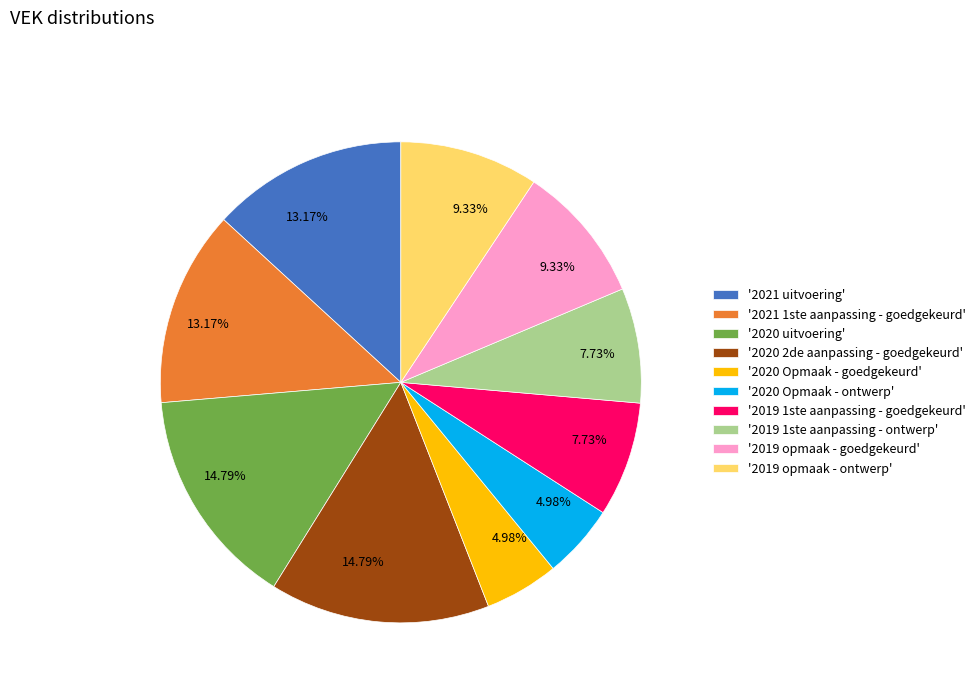

To the nearest percent, what is the average slice percentage?

10%